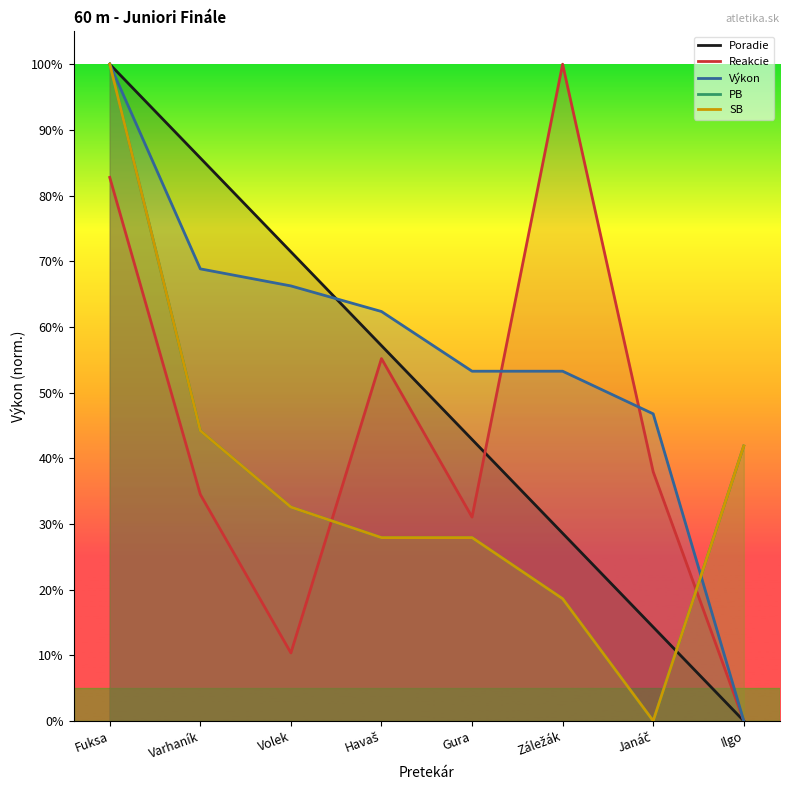

What is the label of the 7th point from the left?

Janáč